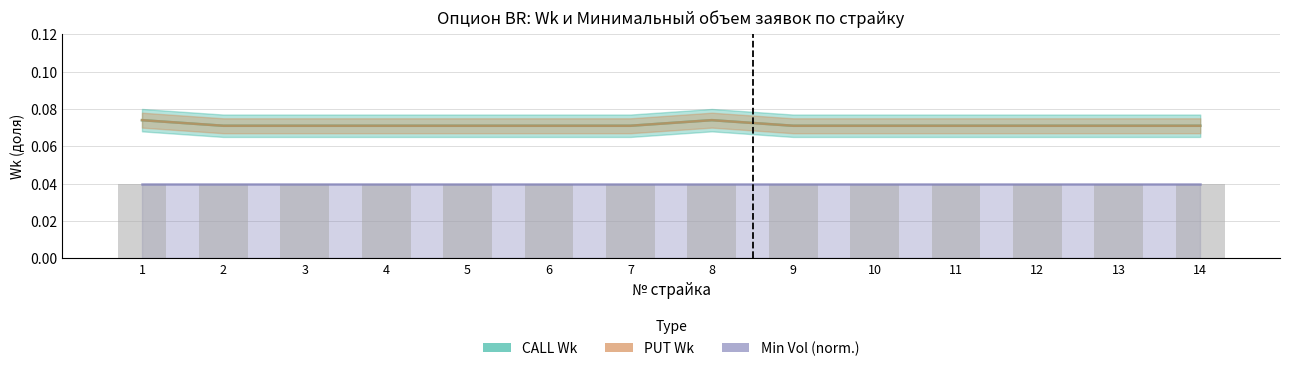

Is it true that CALL Wk equals 0.1 at 10?

True